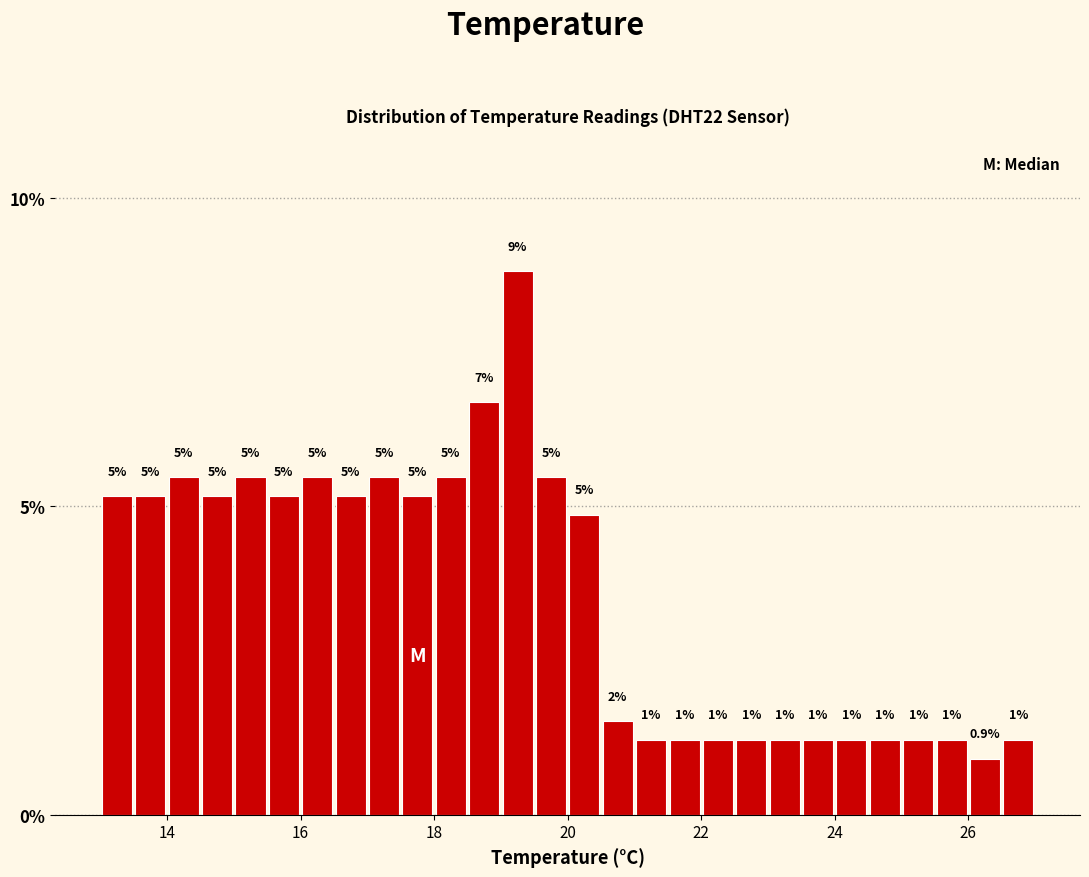

Around what value on the x-axis is the tallest bar? Give the approximate position of its centre, as read against the axis.

19.2